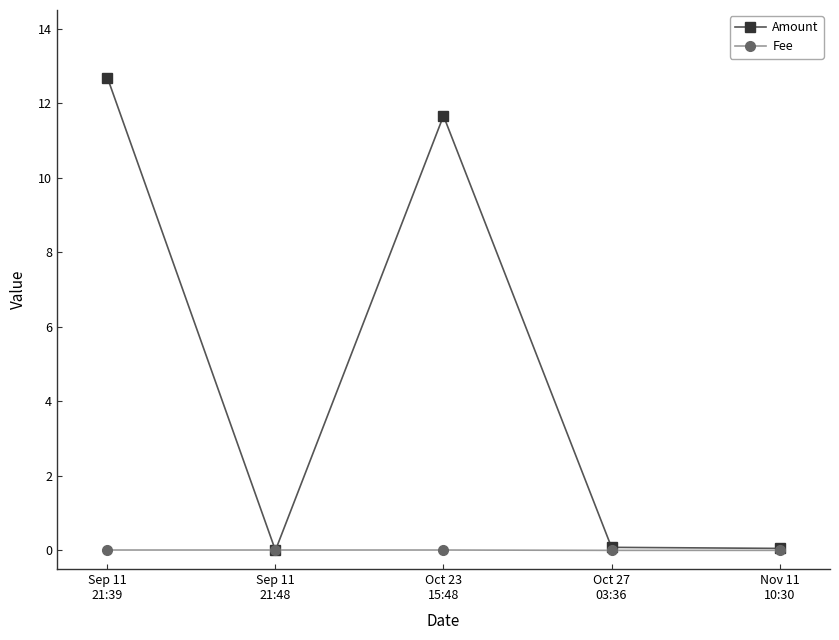

At which label does Amount reach its peak?

Sep 11
21:39